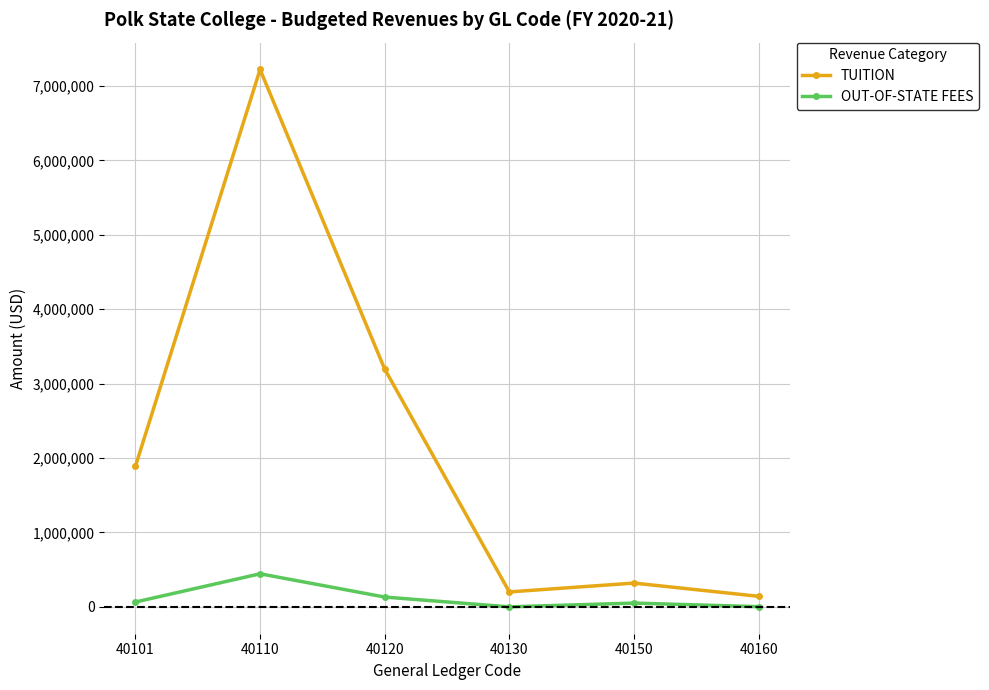

At how many categories does at least one series exceed 2278383?

2